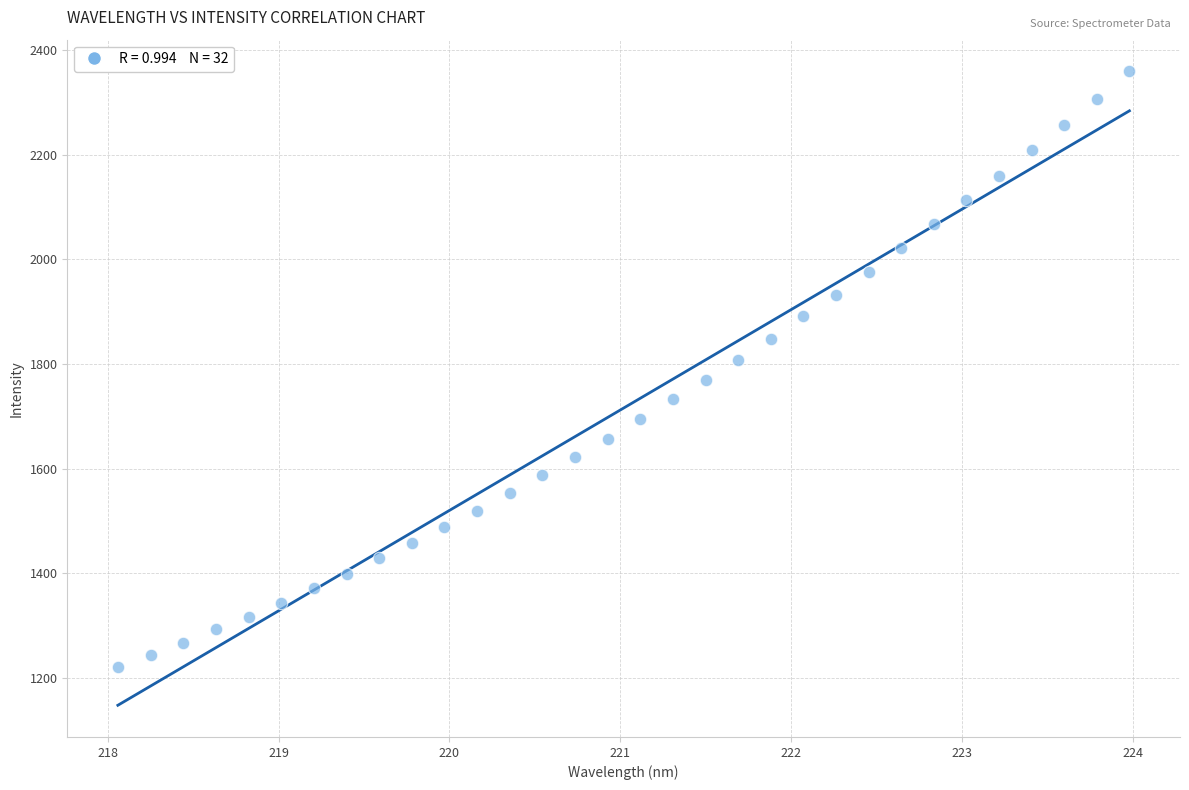

What is the range of Y values (max minus min)?

1138.4